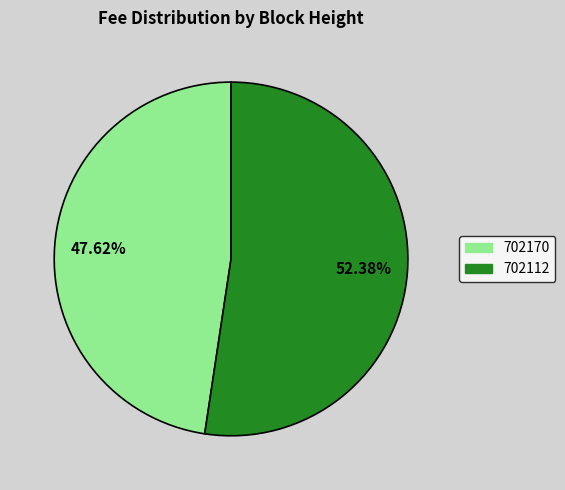

Rank the categories by value from lowest to highest.

702170, 702112